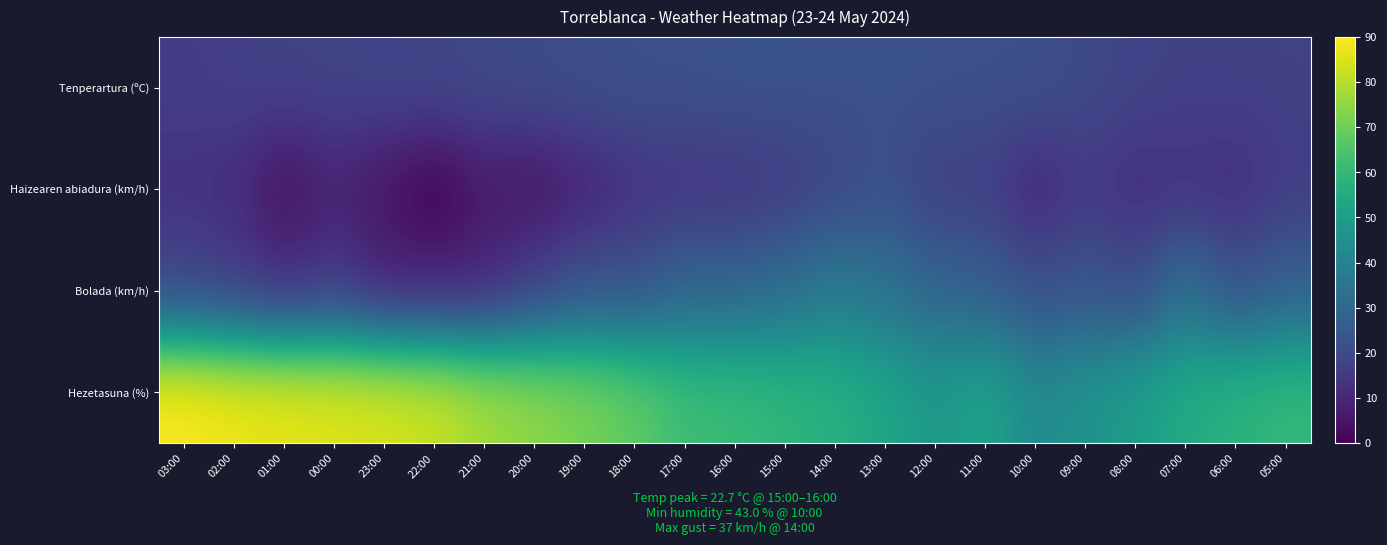

Reading left to right, what are all the values shown in this chart?

Tenperartura (ºC): 03:00=16.1	02:00=16.8	01:00=17.5	00:00=17.8	23:00=18.5	22:00=18.9	21:00=19.9	20:00=20.6	19:00=21.4	18:00=22.1	17:00=22.2	16:00=22.7	15:00=22.7	14:00=22.3	13:00=22.4	12:00=22.3	11:00=22.0	10:00=22.0	09:00=20.1	08:00=18.2	07:00=16.9	06:00=17.2	05:00=17.3
Haizearen abiadura (km/h): 03:00=13.0	02:00=12.0	01:00=4.0	00:00=9.0	23:00=5.0	22:00=0.0	21:00=6.0	20:00=5.0	19:00=9.0	18:00=13.0	17:00=14.0	16:00=14.0	15:00=16.0	14:00=19.0	13:00=22.0	12:00=17.0	11:00=17.0	10:00=10.0	09:00=15.0	08:00=12.0	07:00=13.0	06:00=12.0	05:00=16.0
Bolada (km/h): 03:00=19.0	02:00=16.0	01:00=12.0	00:00=15.0	23:00=9.0	22:00=9.0	21:00=10.0	20:00=17.0	19:00=23.0	18:00=23.0	17:00=29.0	16:00=29.0	15:00=32.0	14:00=37.0	13:00=34.0	12:00=29.0	11:00=27.0	10:00=22.0	09:00=24.0	08:00=21.0	07:00=33.0	06:00=23.0	05:00=28.0
Hezetasuna (%): 03:00=90.0	02:00=88.0	01:00=87.0	00:00=86.0	23:00=85.0	22:00=83.0	21:00=78.0	20:00=75.0	19:00=72.0	18:00=68.0	17:00=62.0	16:00=61.0	15:00=59.0	14:00=57.0	13:00=53.0	12:00=48.0	11:00=52.0	10:00=43.0	09:00=46.0	08:00=50.0	07:00=55.0	06:00=58.0	05:00=60.0